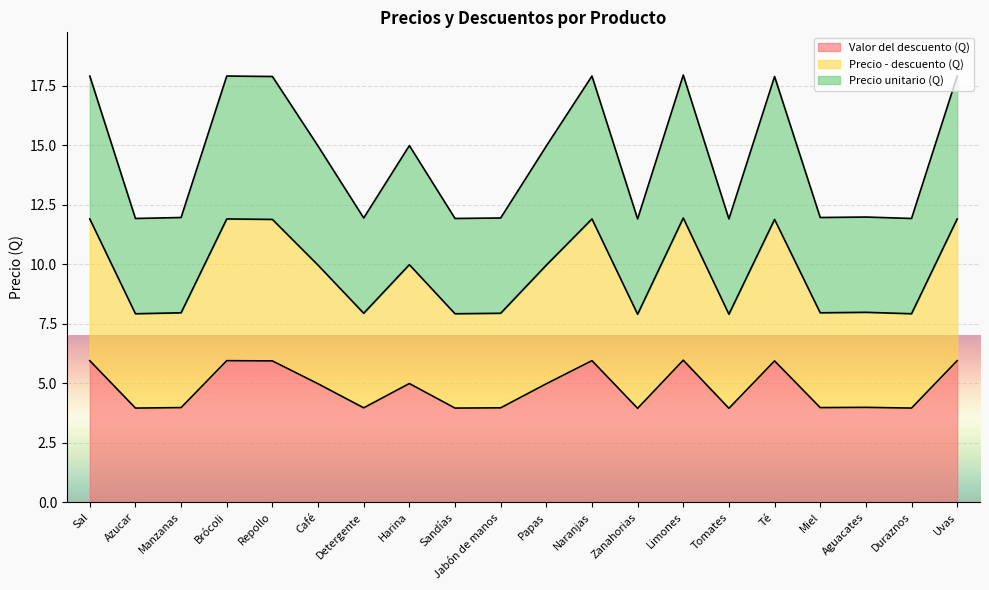

Which category has the highest value in the Precio - descuento (Q) series?

Limones